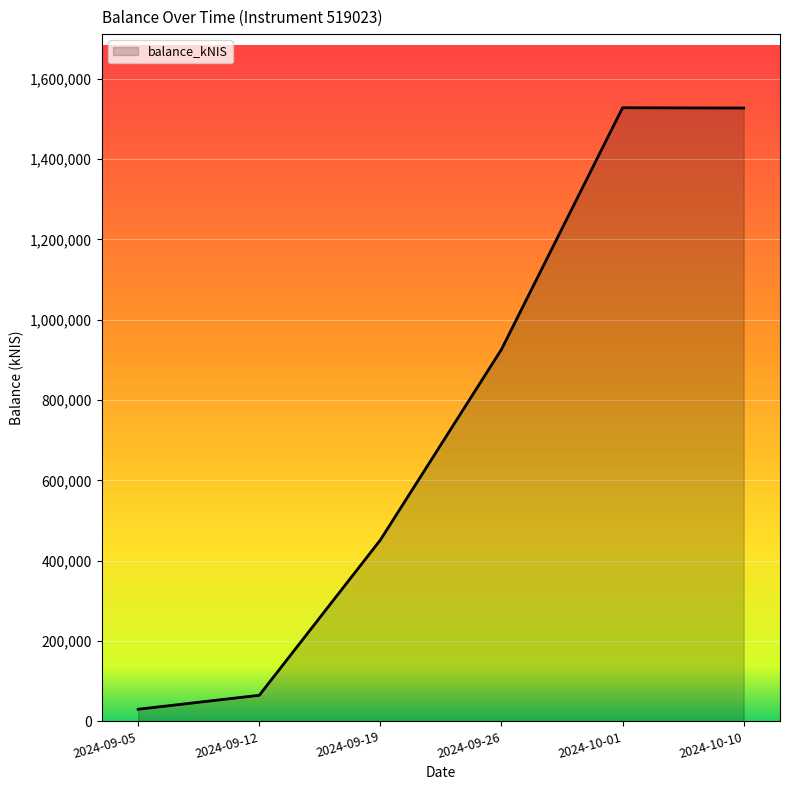

What is the change in value from 2024-09-19 to 2024-10-10?

+1075173.7